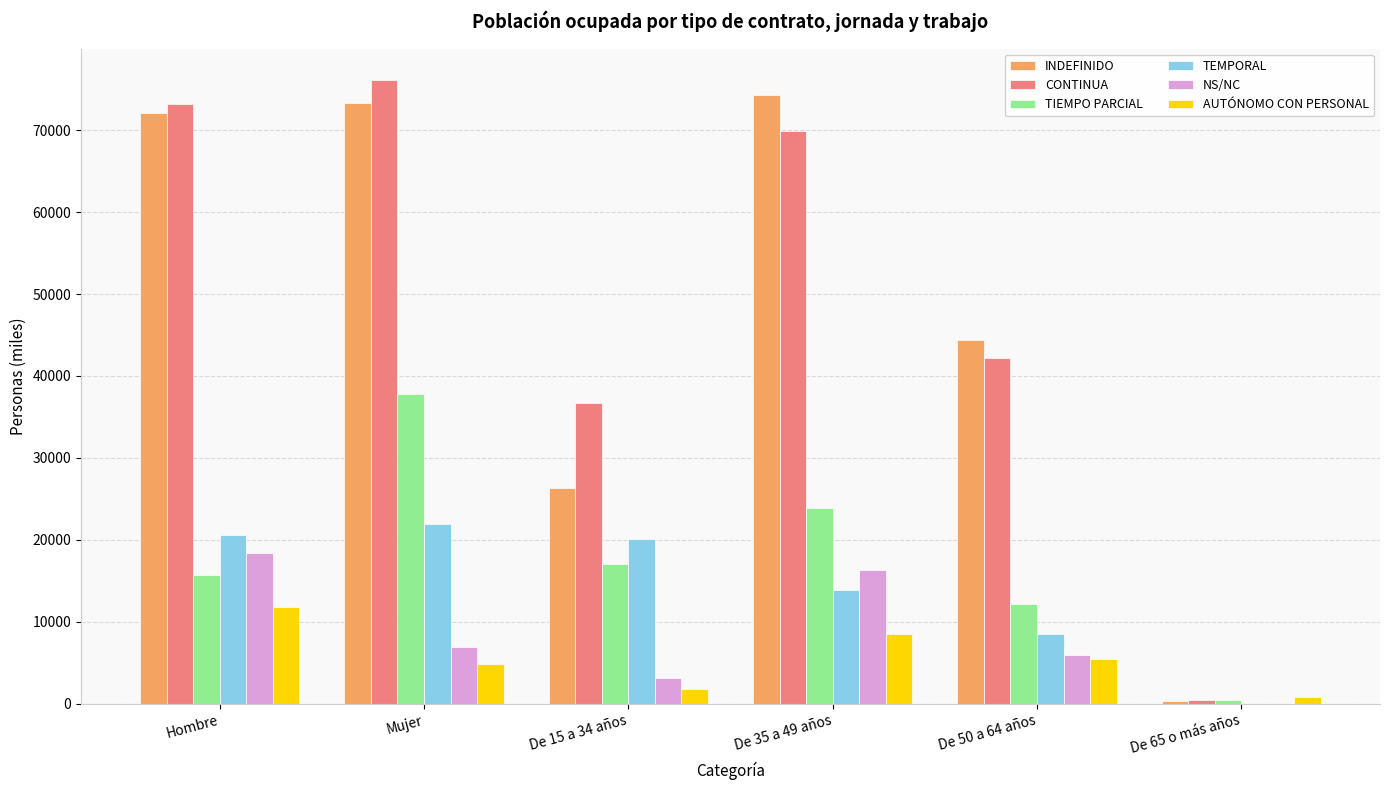

What is the maximum value for TEMPORAL?

21919.5